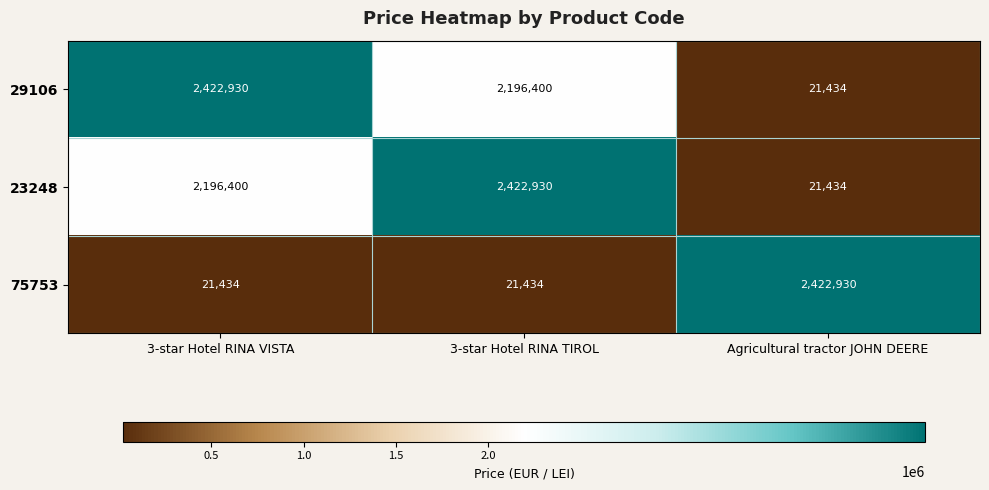

What is the minimum value shown in the chart?

21434